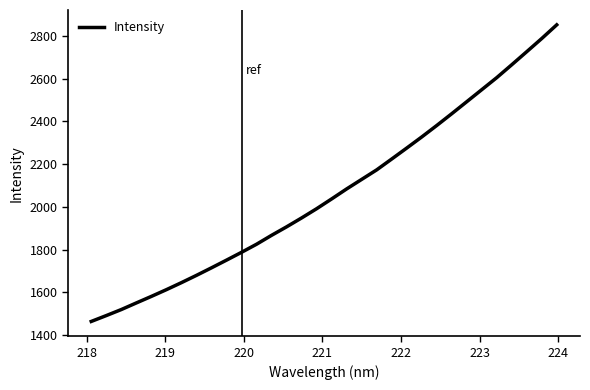

What is the difference between the maximum and minimum values?

1388.2